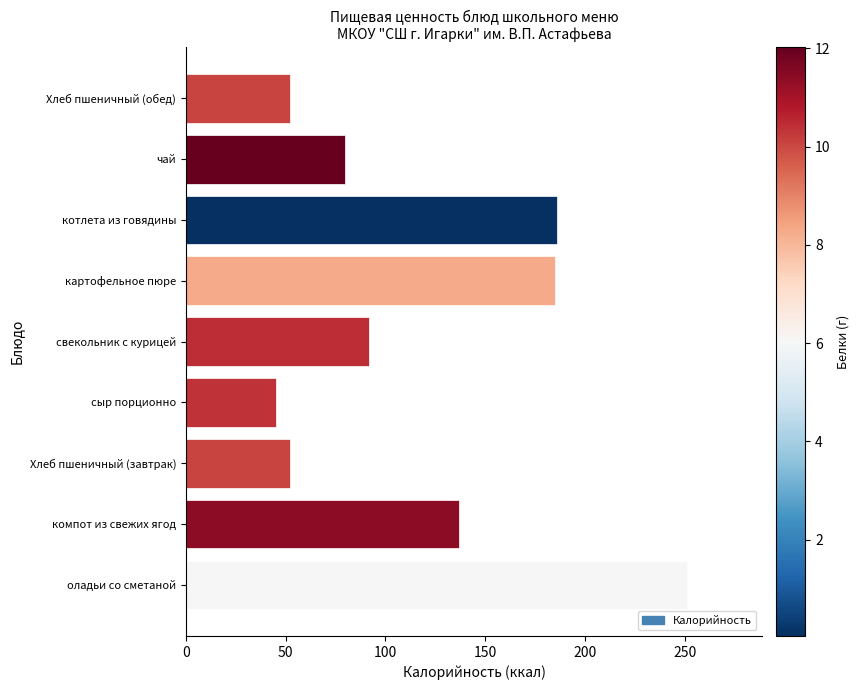

What is the maximum value shown in the chart?

251.1